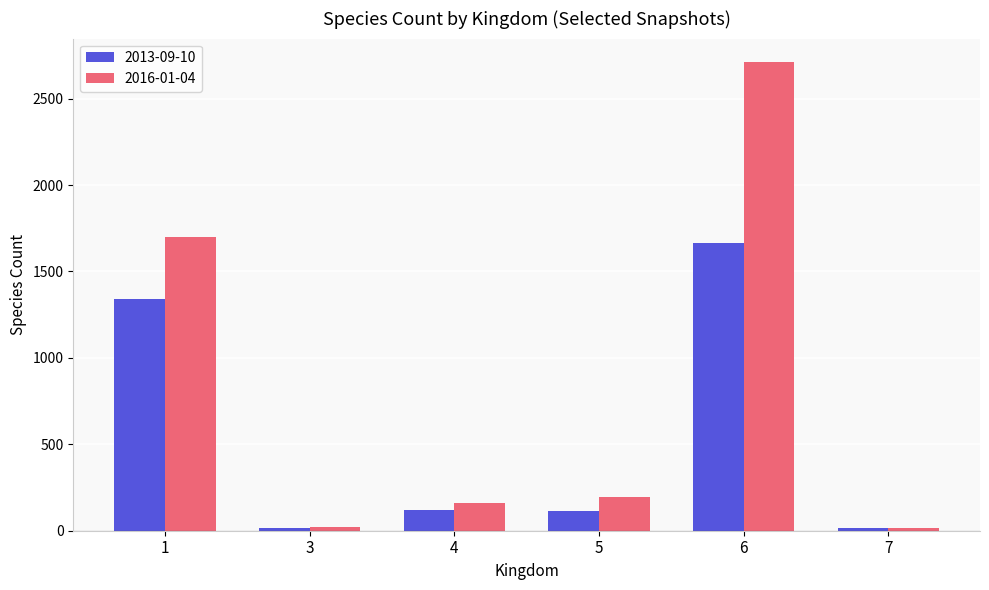

The value of 2016-01-04 at 6 is 2712. True or false?

True